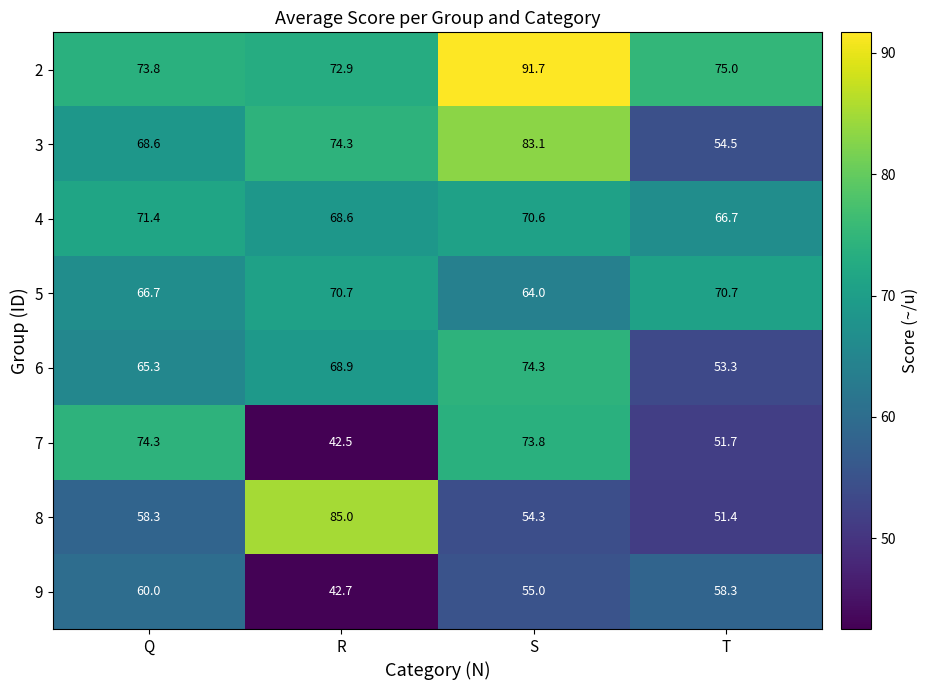

At which label is 8 closest to 68?

Q